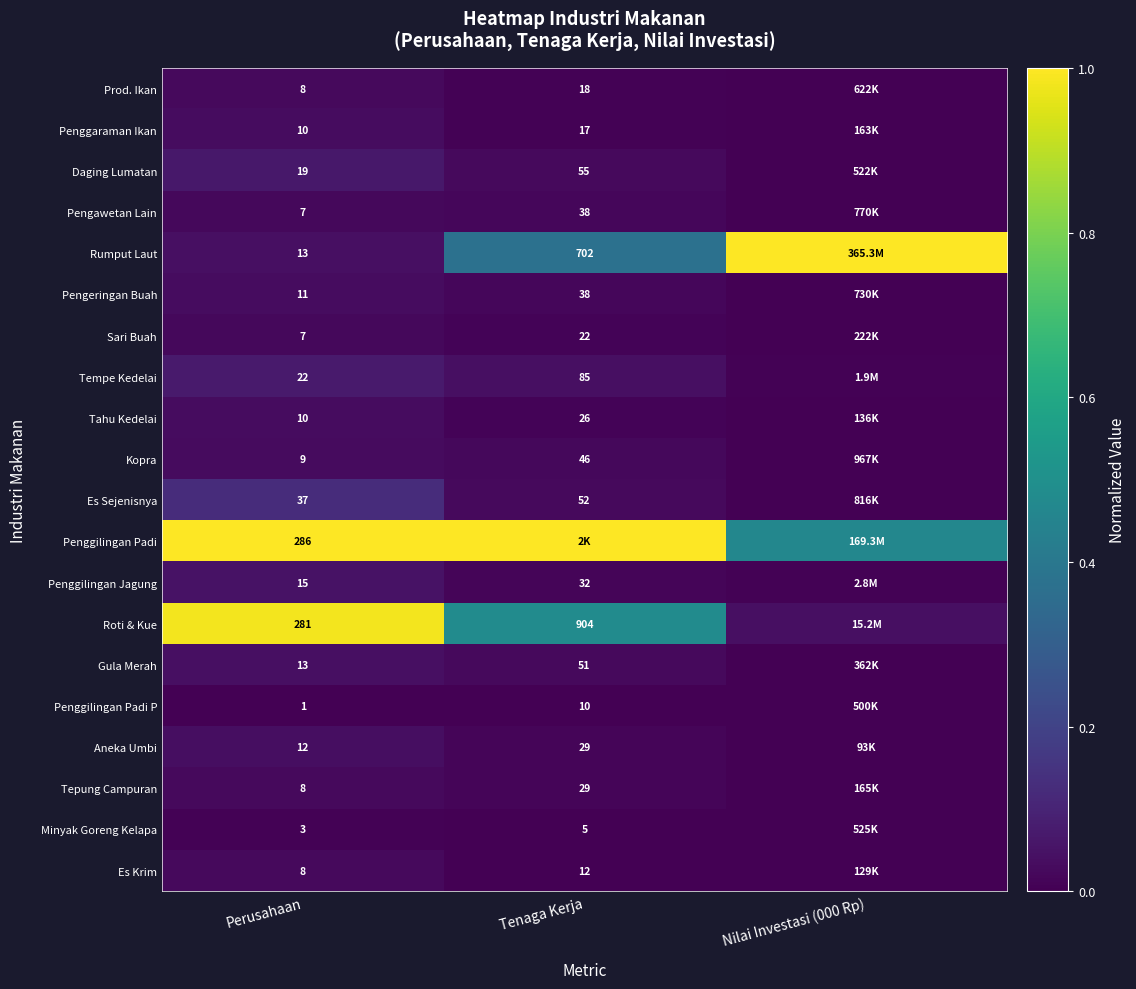

Is the value of Pengawetan Lain at Perusahaan greater than the value of Sari Buah at Tenaga Kerja?

No